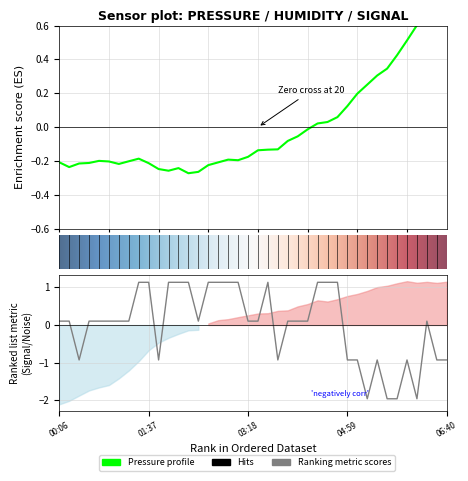

What is the sum of the BME280_pressure values at 02:17 and 03:58?

-0.4